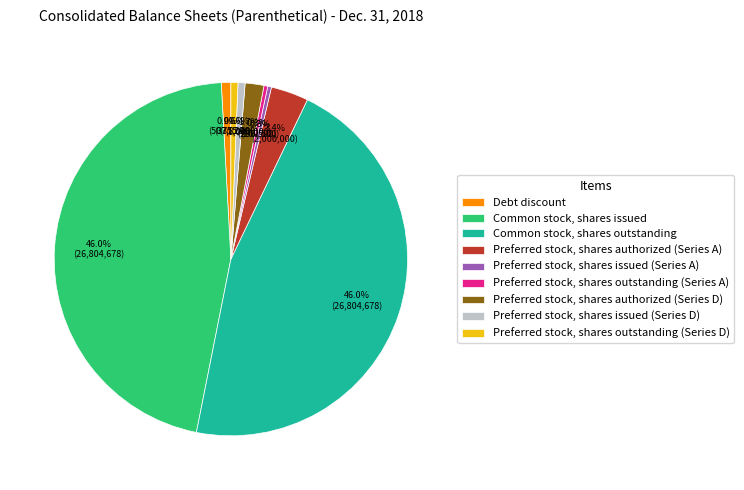

To the nearest percent, what portion does Preferred stock, shares outstanding (Series D) represent?

1%